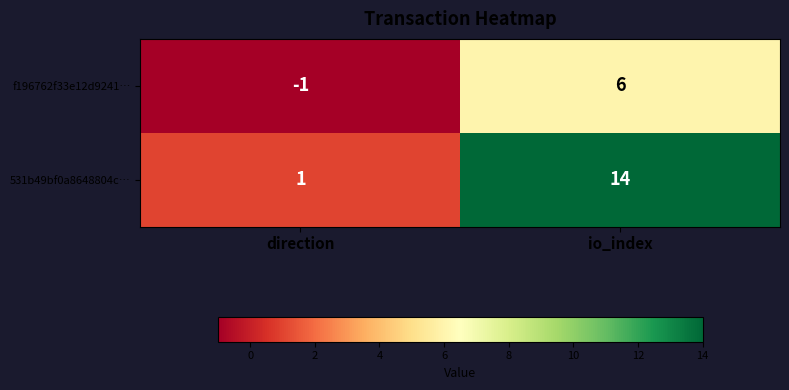

Count the number of categories in the chart.

2